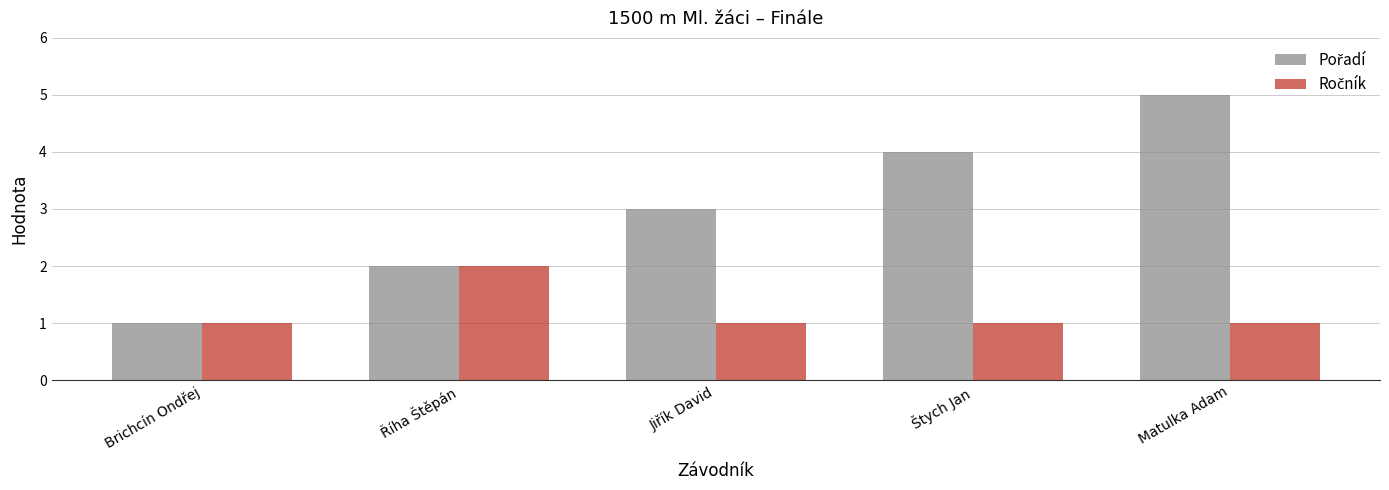

What is the difference between the highest and lowest values at Štych Jan?

3